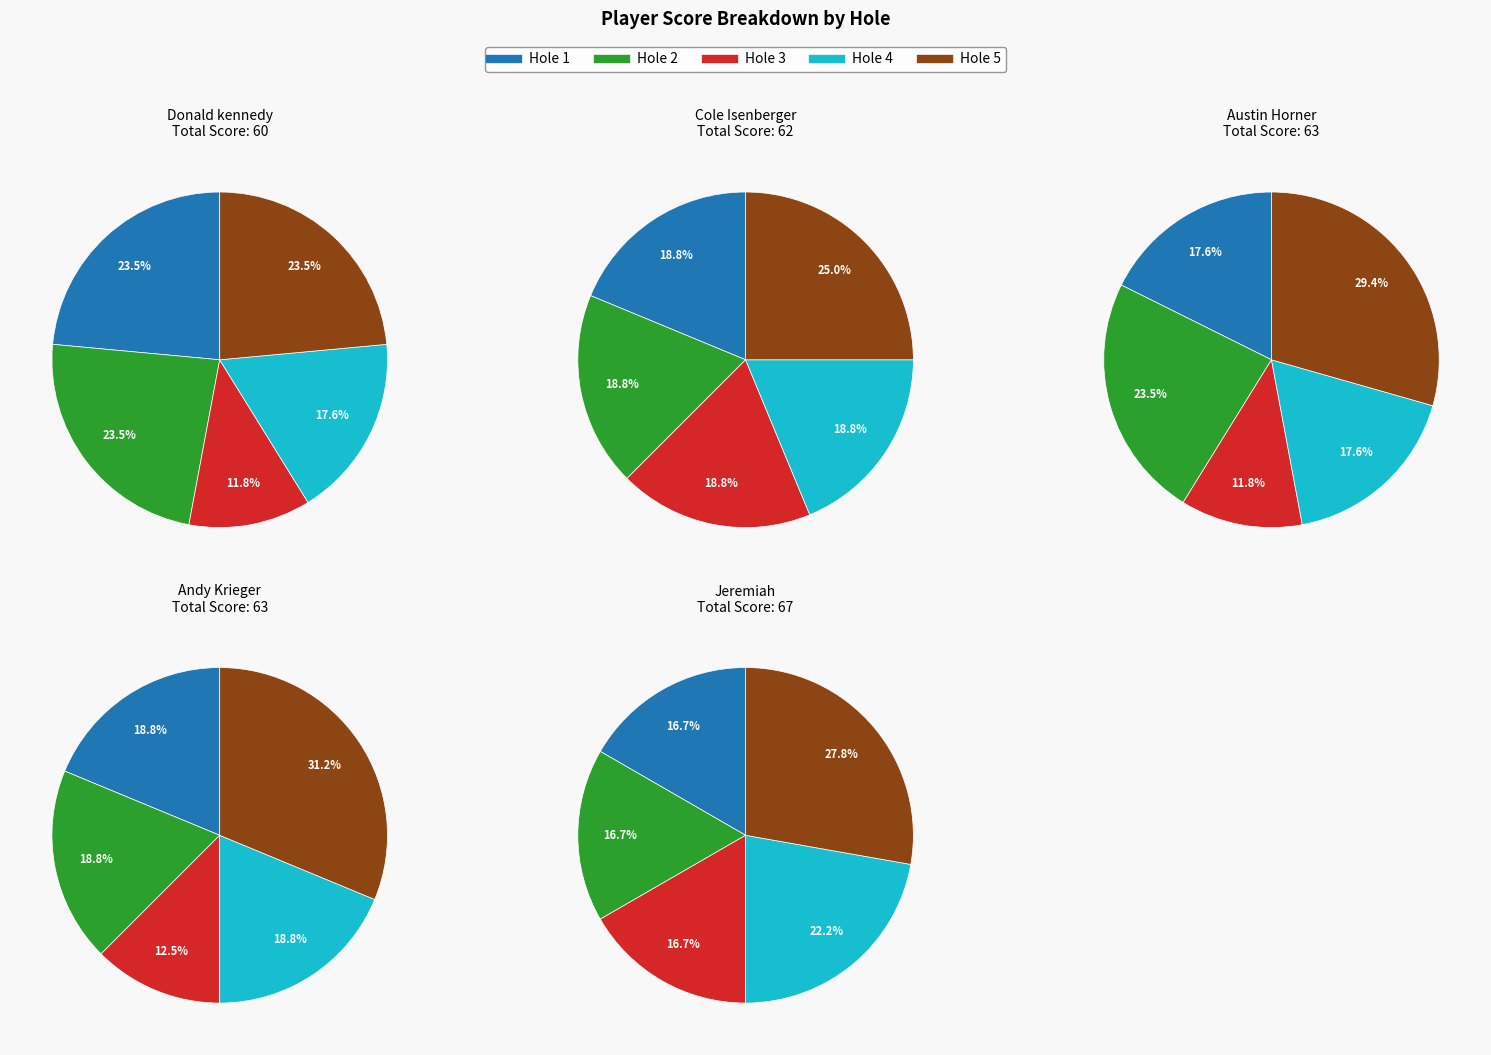

Count the number of slices in the pie.

5